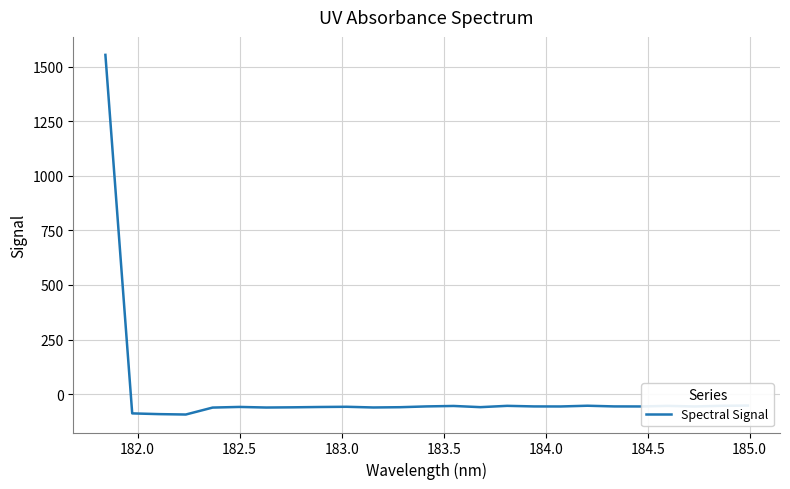

What is the smallest value displayed?

-93.1